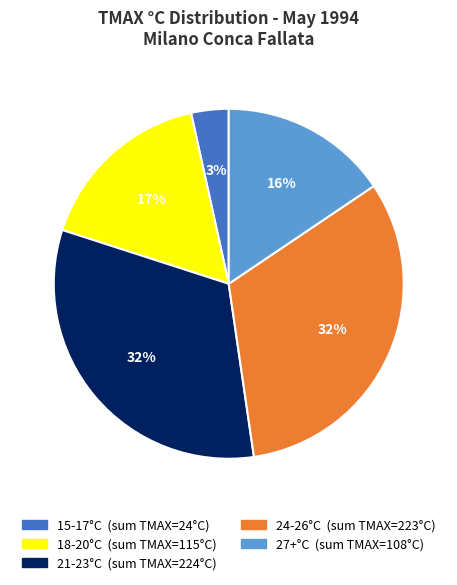

How many segments does this pie chart have?

5